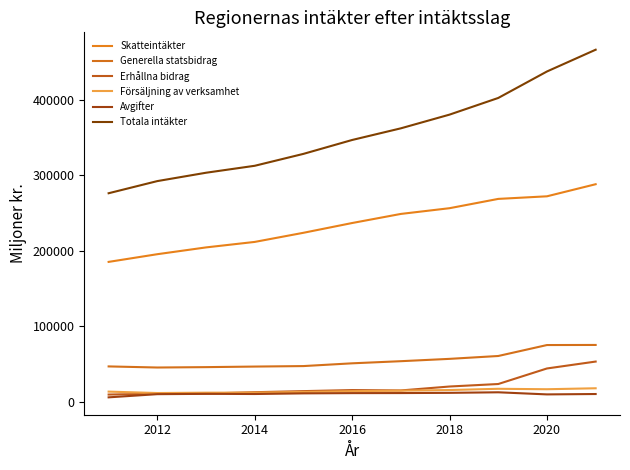

What is the sum of all Skatteintäkter values?

2593546.0